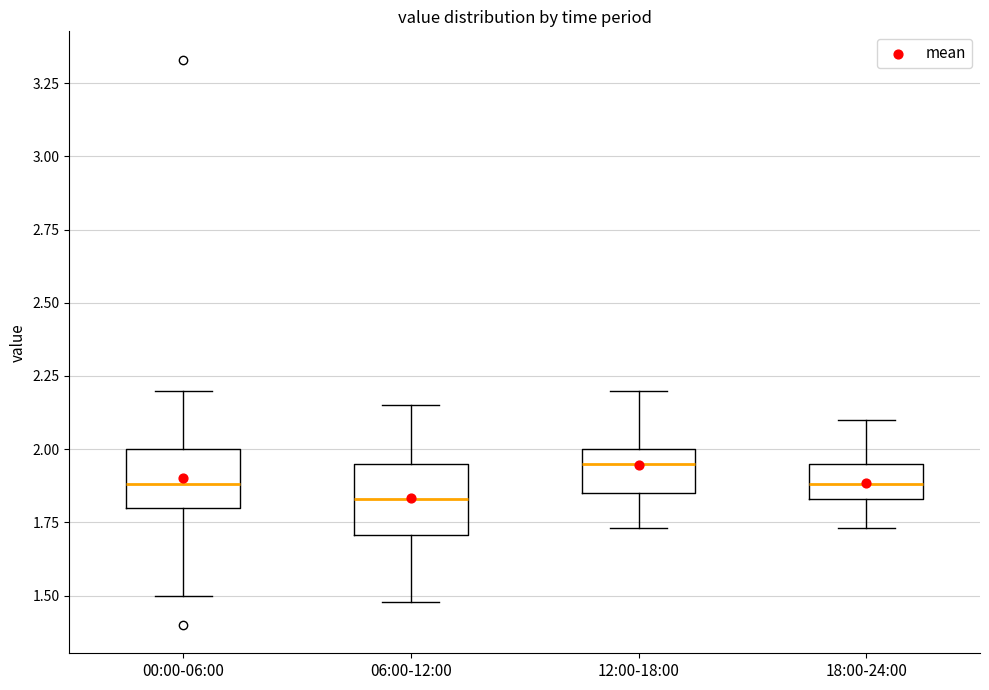

Reading left to right, transcribe this box plot: for each box, give where its median line is, the range the box spans, and where its two whiskers end, as read against the y-axis. The values are not printed on the chart, so give them approximately, as read against the axis.

00:00-06:00: median 1.90, box 1.80 to 2.00, whiskers 1.50 to 2.20
06:00-12:00: median 1.85, box 1.70 to 1.95, whiskers 1.50 to 2.15
12:00-18:00: median 1.95, box 1.85 to 2.00, whiskers 1.75 to 2.20
18:00-24:00: median 1.90, box 1.85 to 1.95, whiskers 1.75 to 2.10